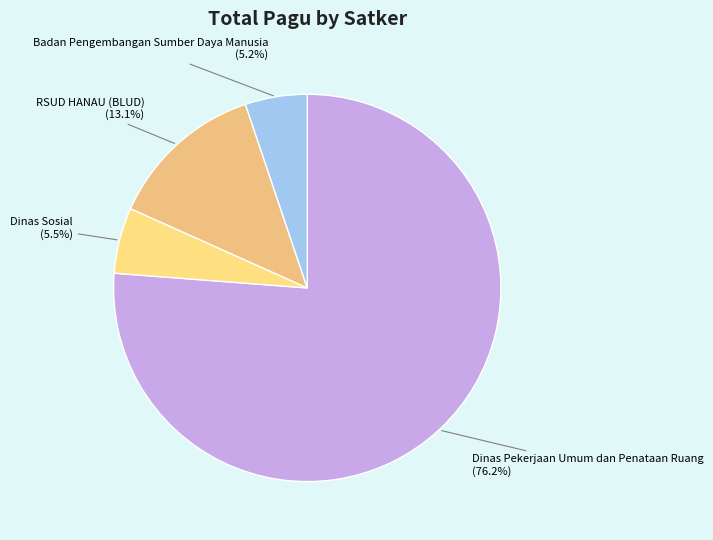

To the nearest percent, what is the difference between the largest and smallest slice percentages?

71%